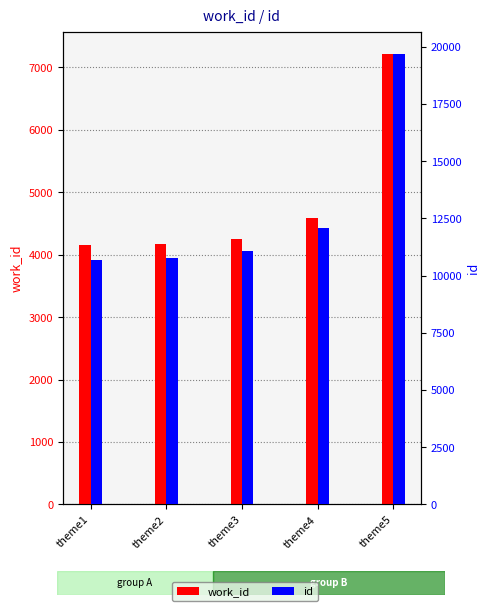

How many values in the id series exceed 11069?

2